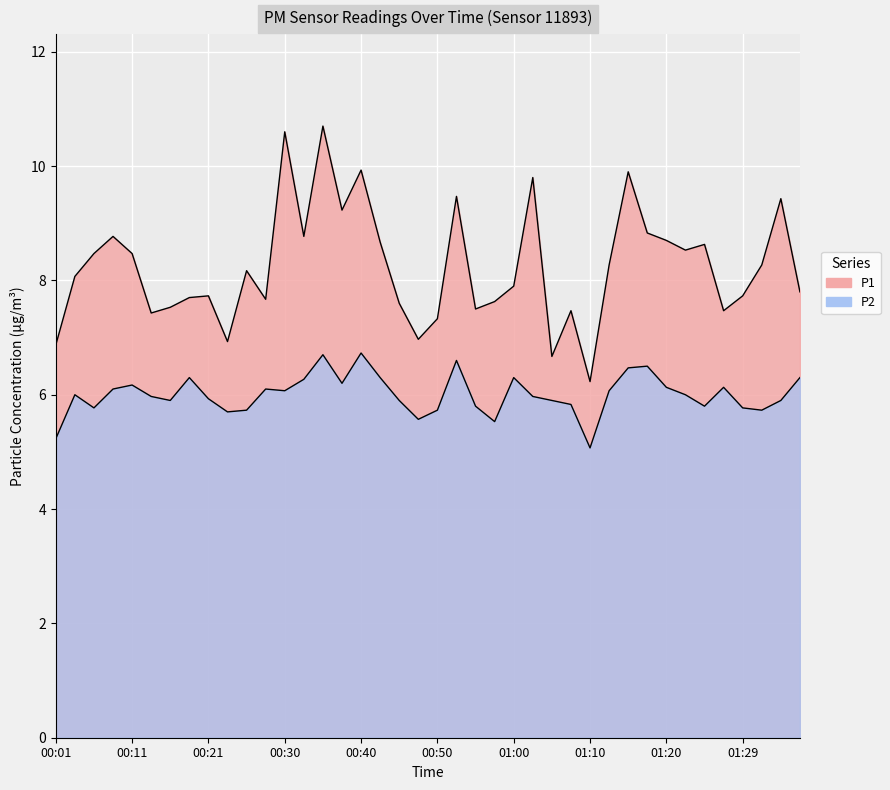

At how many categories does at least one series exceed 10?

2